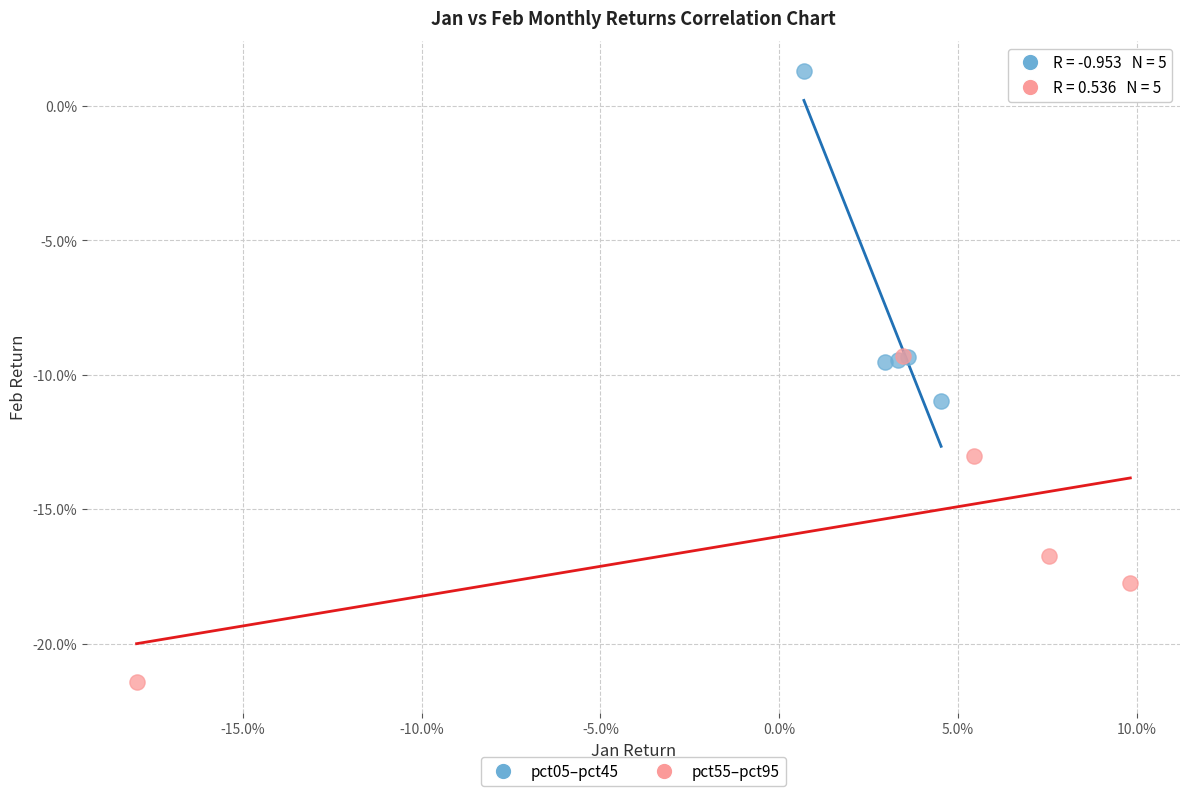

What are all the series names shown in the legend?

pct05–pct45, pct55–pct95